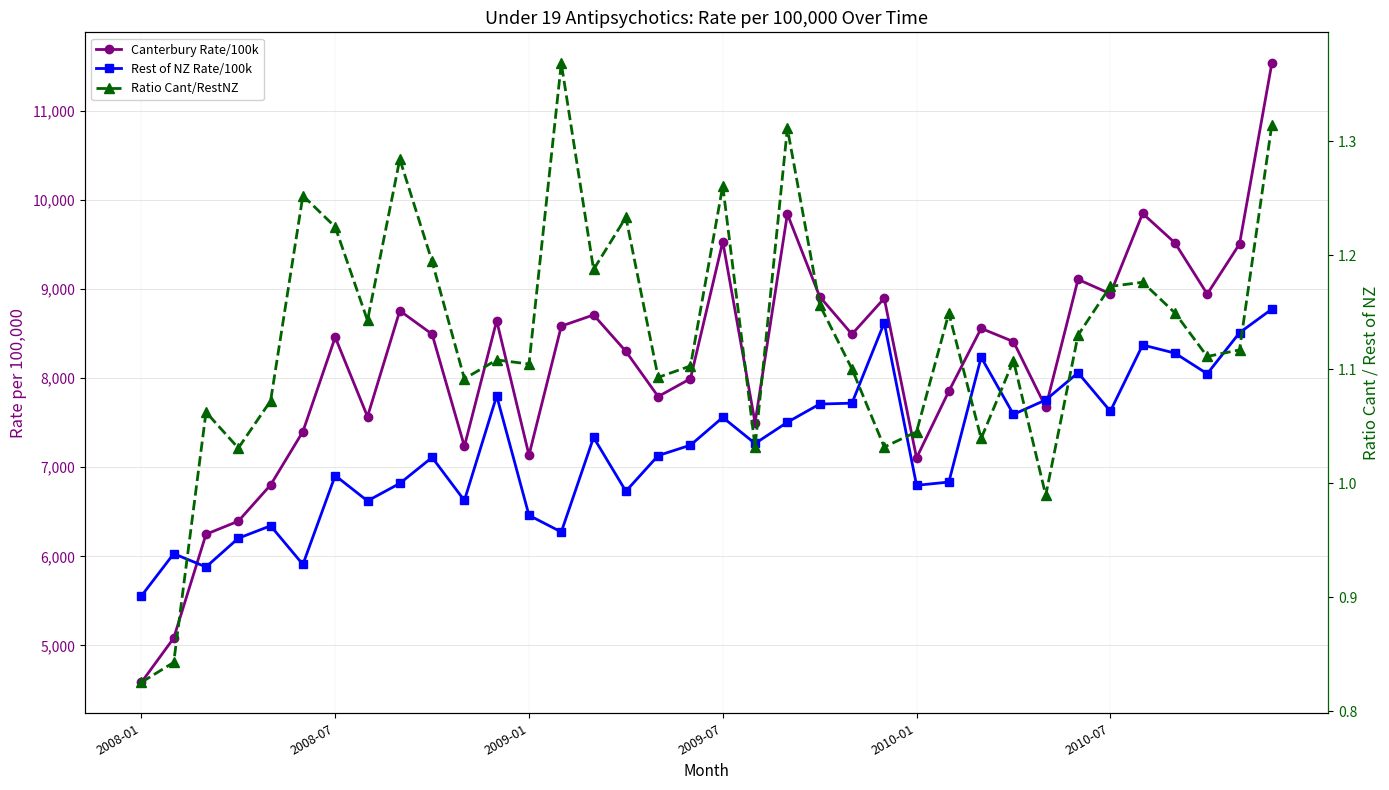

True or false: Ratio Cant/RestNZ and Canterbury Rate/100k cross at least once.

False